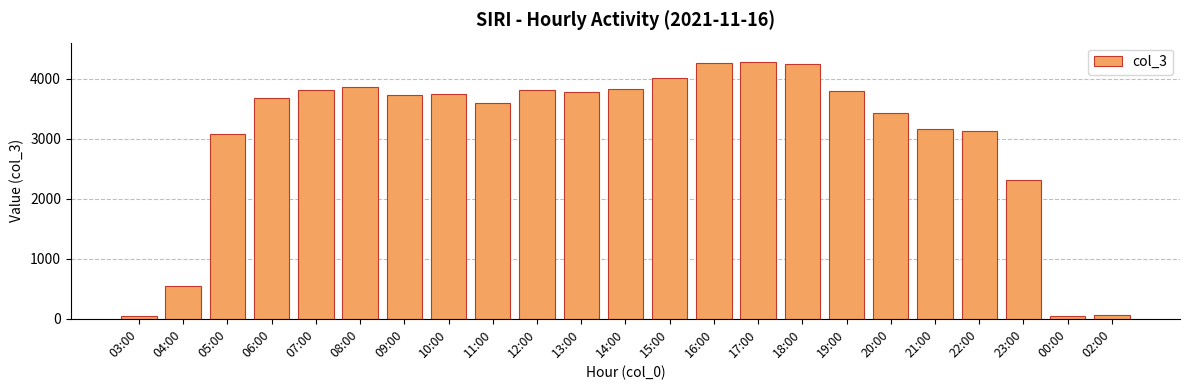

Does the chart contain stacked bars?

No